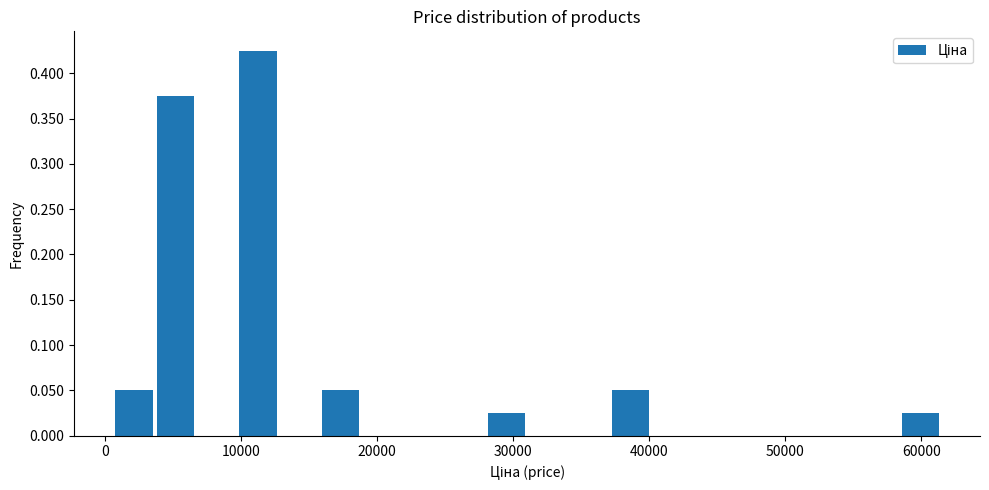

Around what value on the x-axis is the tallest bar? Give the approximate position of its centre, as read against the axis.

11000